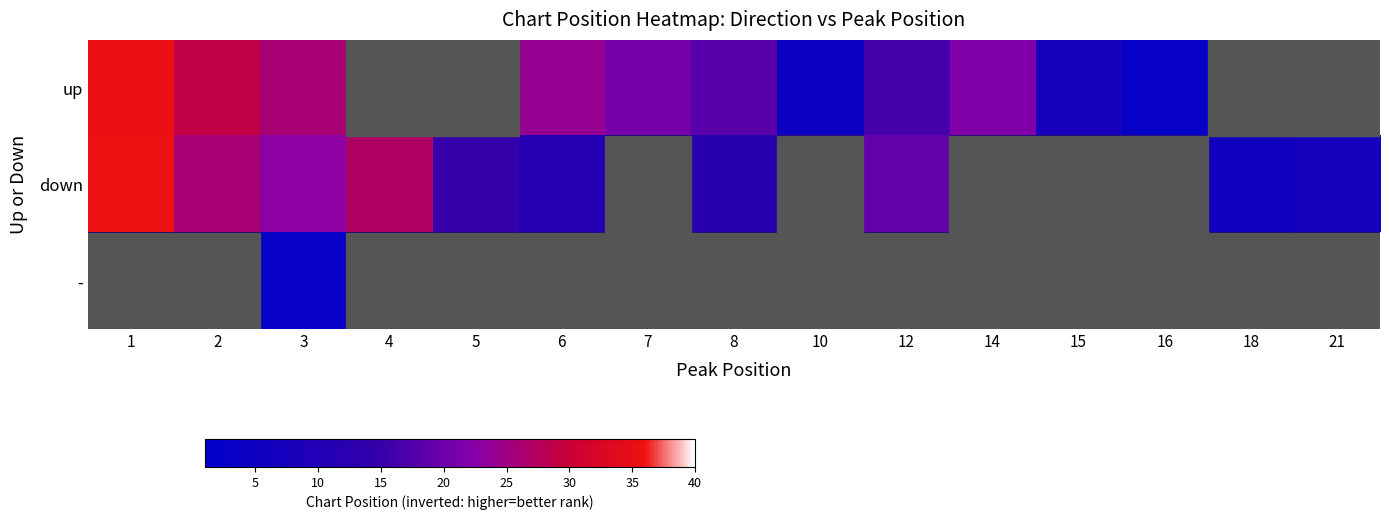

Which has a higher value, 5 or 6?

6